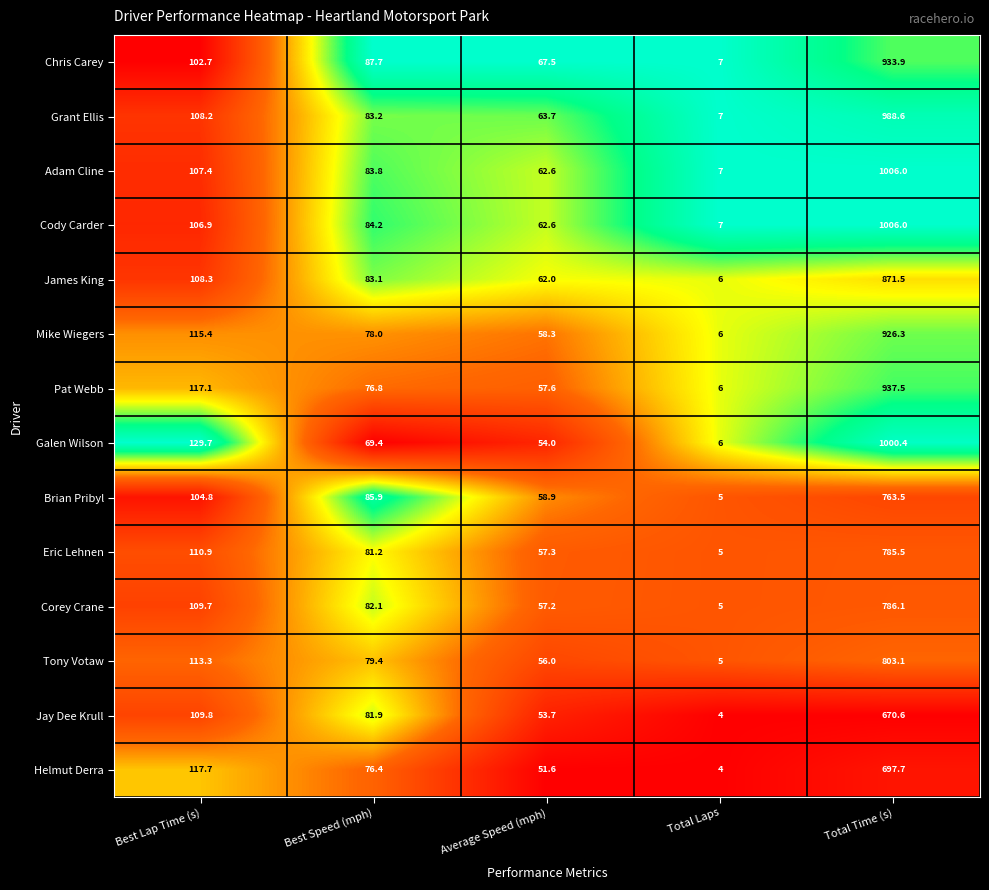

What is the average value of the Cody Carder series?

253.3